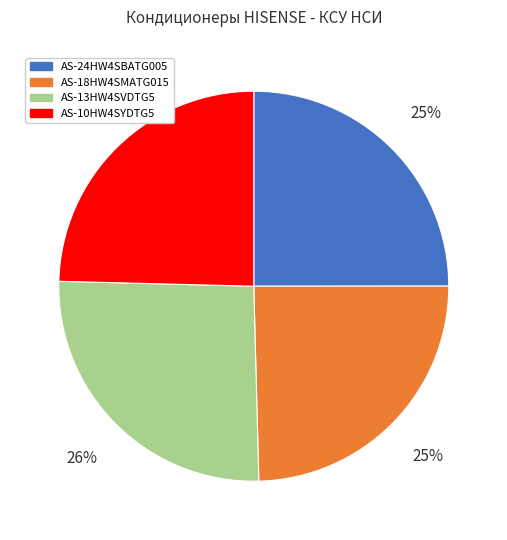

Is there any slice that represents more than half of the pie?

No